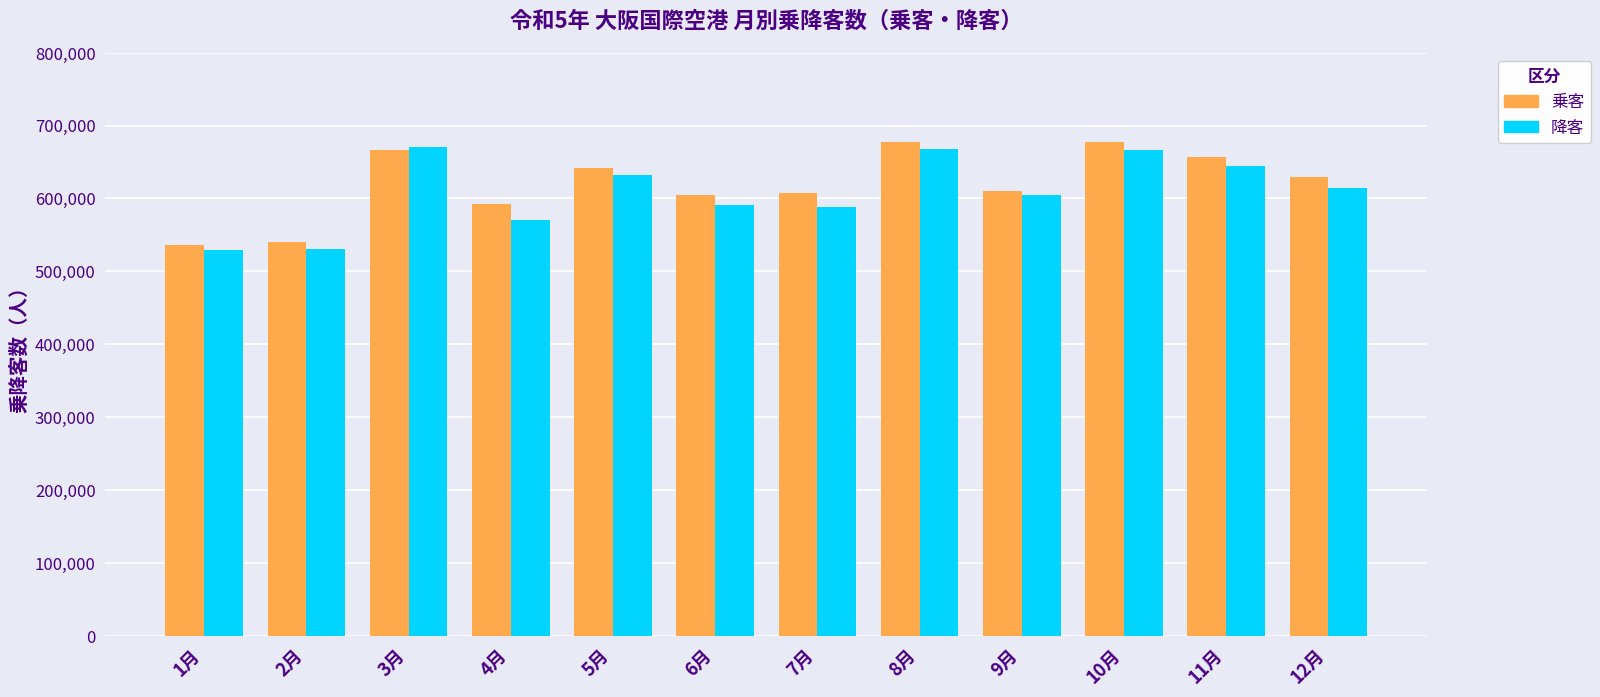

Where does the 乗客 series first go above 629916?

3月